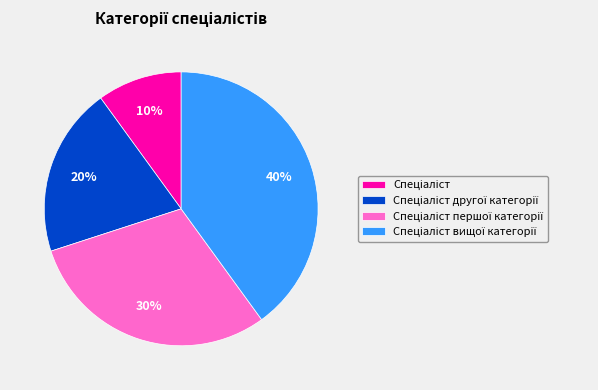

To the nearest percent, what is the difference between the largest and smallest slice percentages?

30%